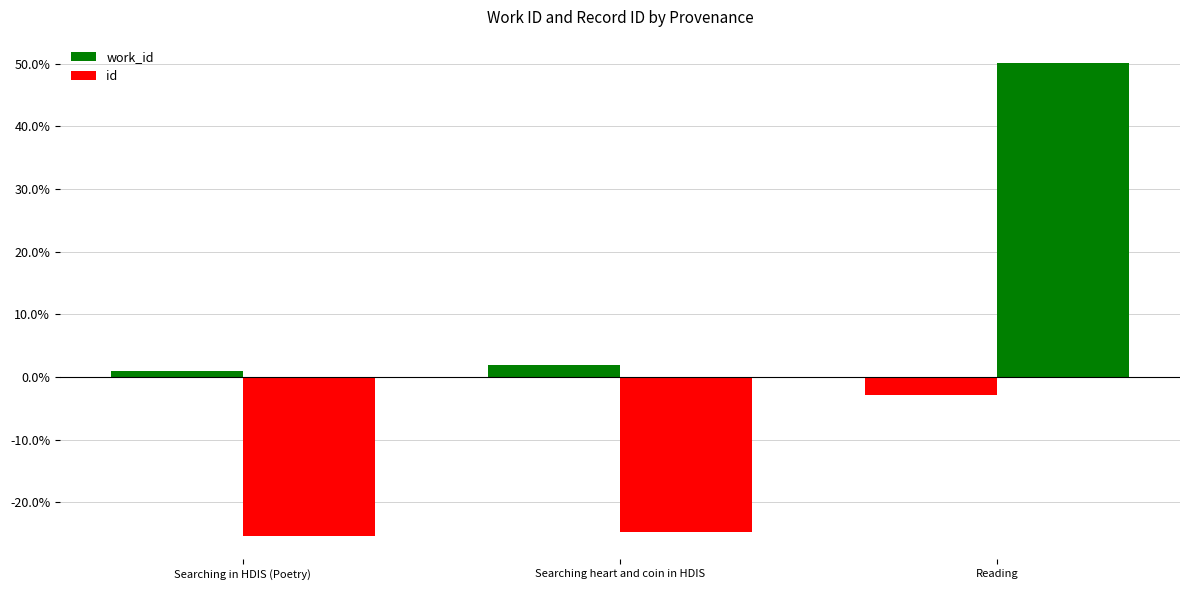

How many bars are there in each group?

2